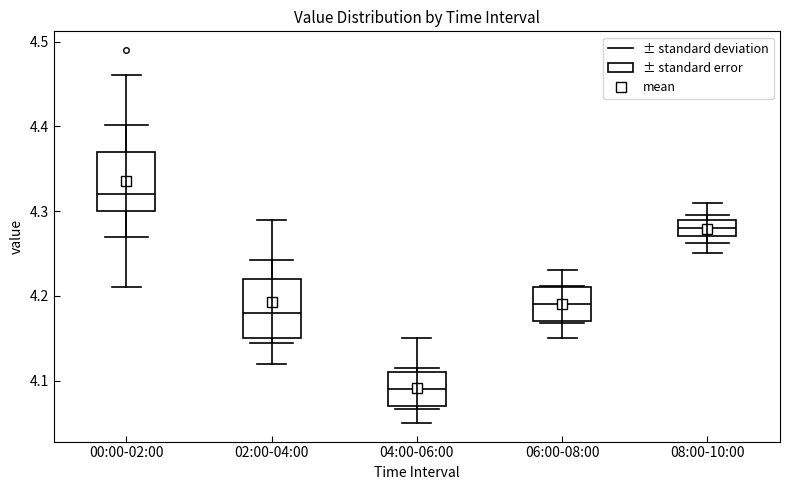

Reading left to right, read every box against the y-axis: the position of its median line, the range the box covers, and the ends of its whiskers. The values are not printed on the chart, so give them approximately, as read against the axis.

00:00-02:00: median 4.32, box 4.30 to 4.37, whiskers 4.21 to 4.46
02:00-04:00: median 4.18, box 4.15 to 4.22, whiskers 4.12 to 4.29
04:00-06:00: median 4.09, box 4.07 to 4.11, whiskers 4.05 to 4.15
06:00-08:00: median 4.19, box 4.17 to 4.21, whiskers 4.15 to 4.23
08:00-10:00: median 4.28, box 4.27 to 4.29, whiskers 4.25 to 4.31